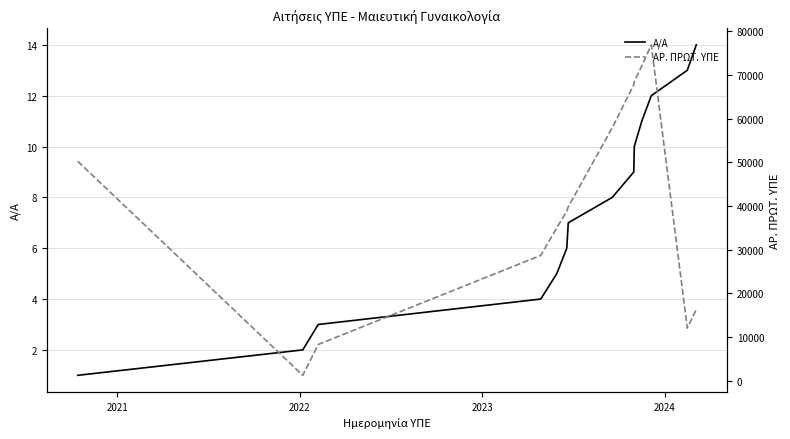

What is the difference between the second highest and second lowest values in the Α/Α series?

11